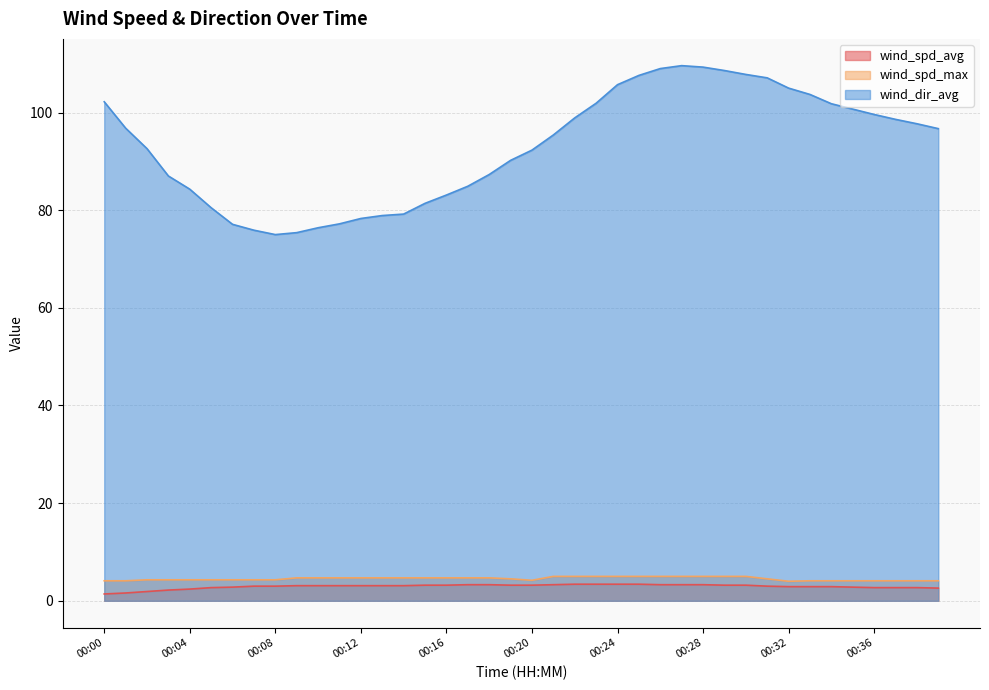

What is the difference between the wind_spd_max values at 00:36 and 00:03?

0.2